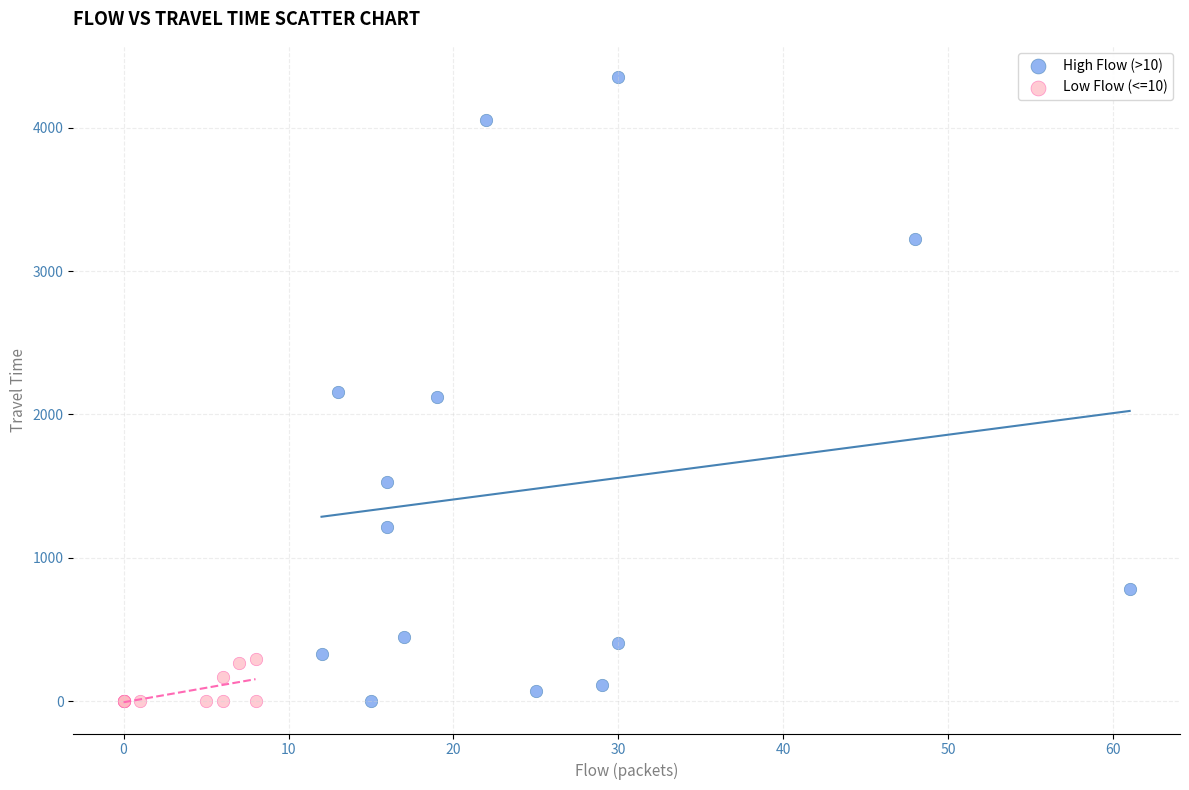

What are all the series names shown in the legend?

High Flow (>10), Low Flow (<=10)